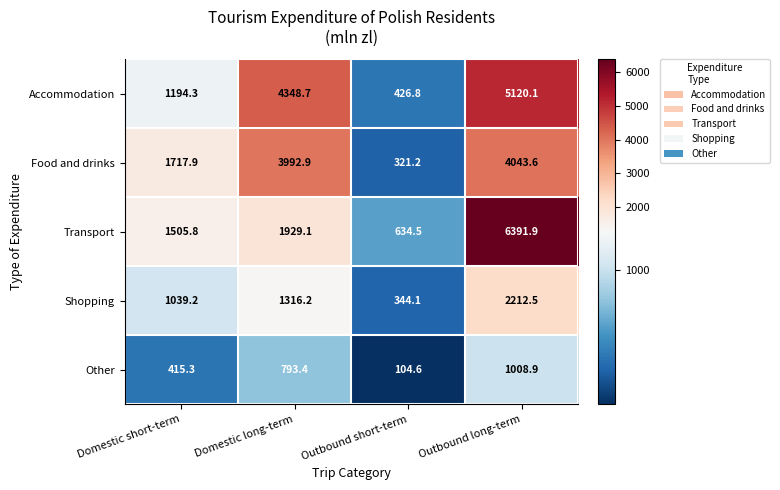

Count the number of data series in this chart.

5